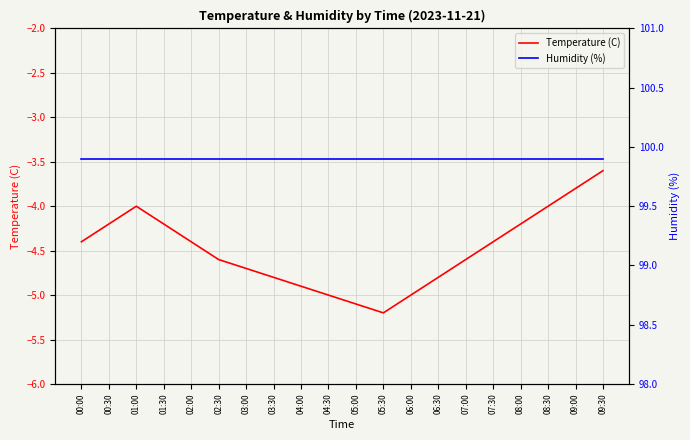

What position from the right is 03:00?

14